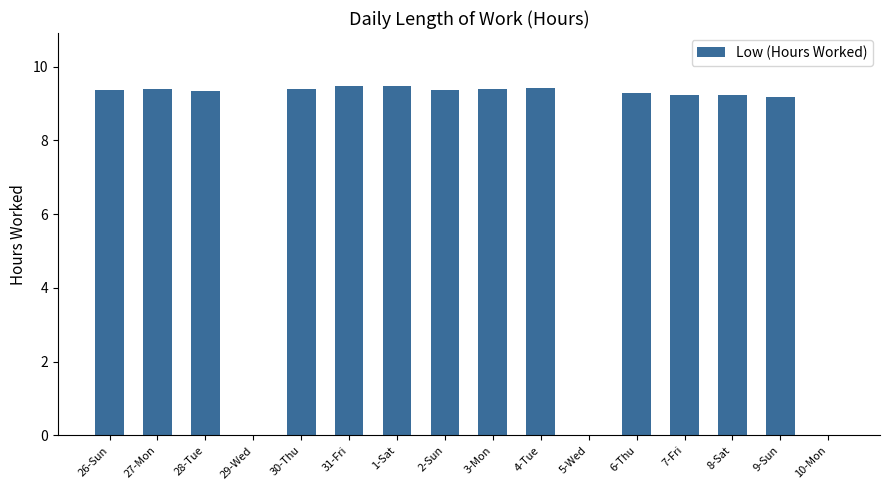

What is the change in value from 30-Thu to 5-Wed?

-9.4